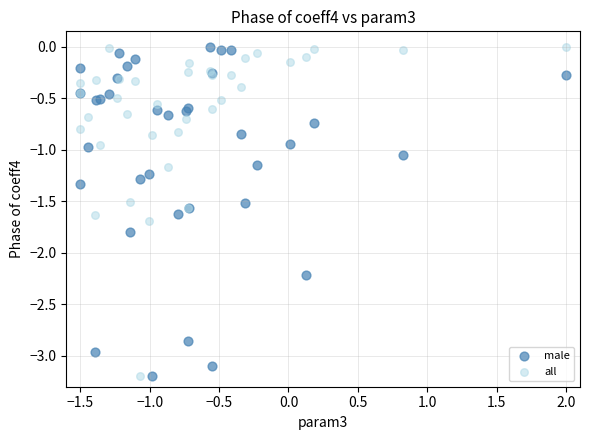

What is the X range (max minus min) for the scatter plot?

3.5